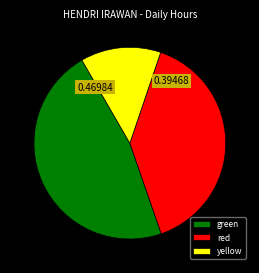

Does green account for over 50% of the chart?

No